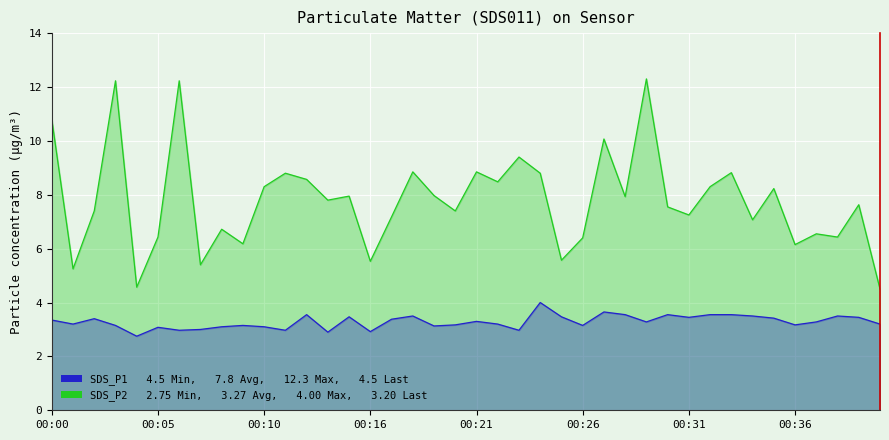

Between 00:37 and 00:02, which is larger?

00:02